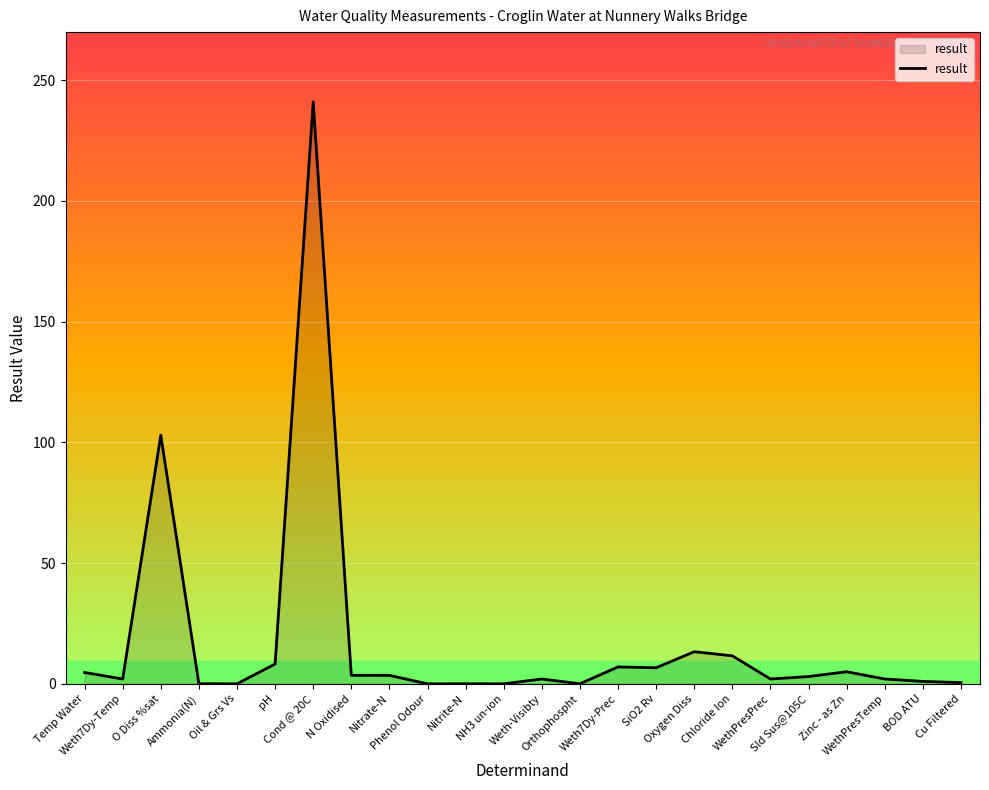

What position from the left is pH?

6